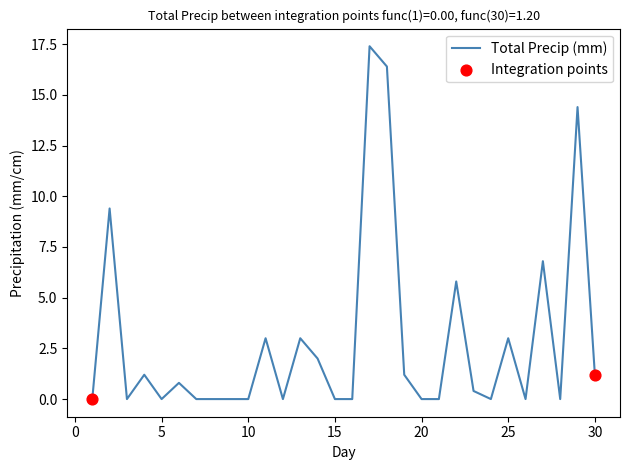

What is the difference between the maximum and minimum values?

17.4